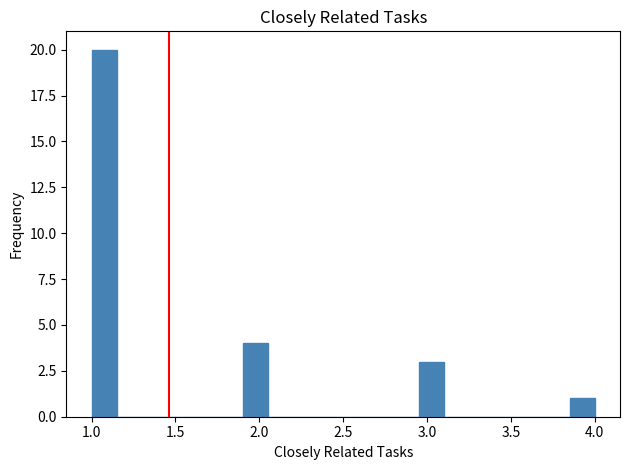

Read against the x-axis, roughly where is the centre of the tallest bar?

1.10